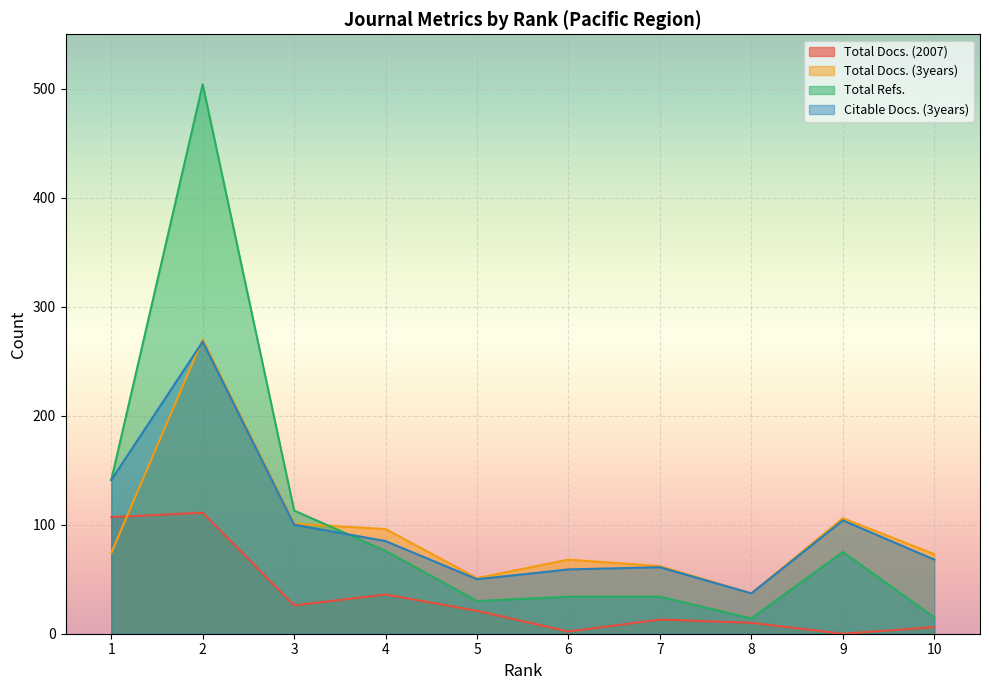

True or false: Total Docs. (2007) and Citable Docs. (3years) cross at least once.

False